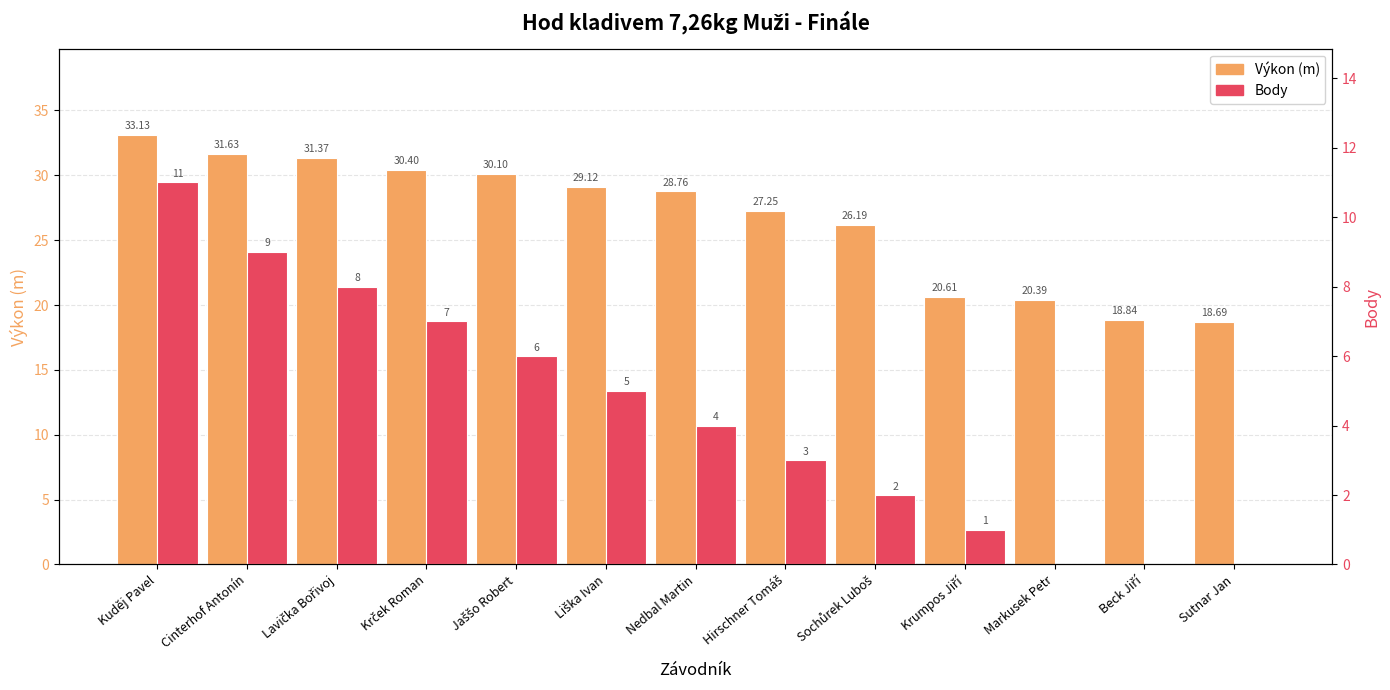

What is the sum of all Výkon (m) values?

346.5